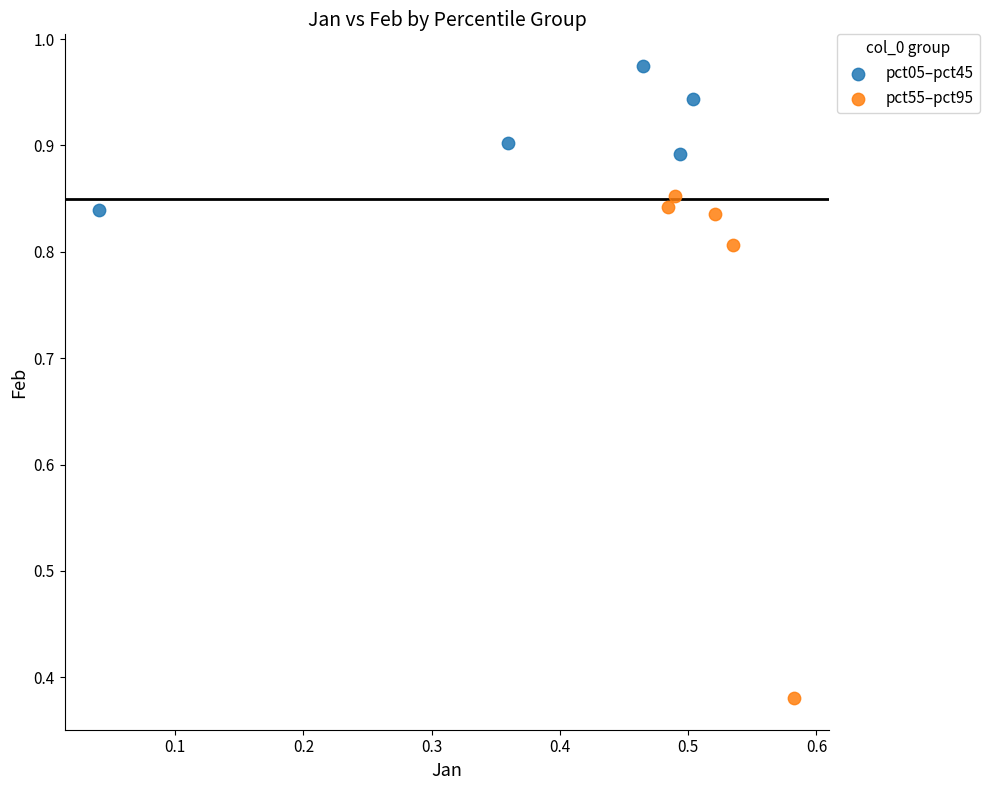

Which series reaches the maximum Y coordinate?

pct05–pct45